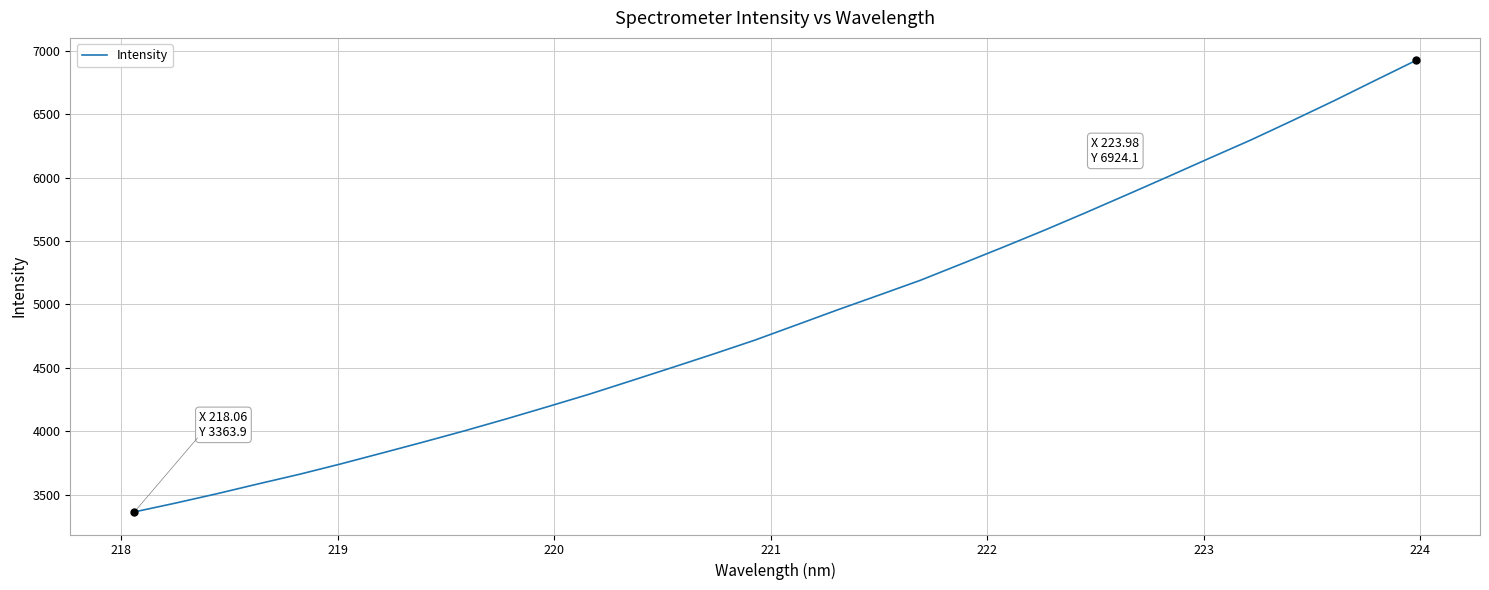

What is the difference between the maximum and minimum values?

3560.2